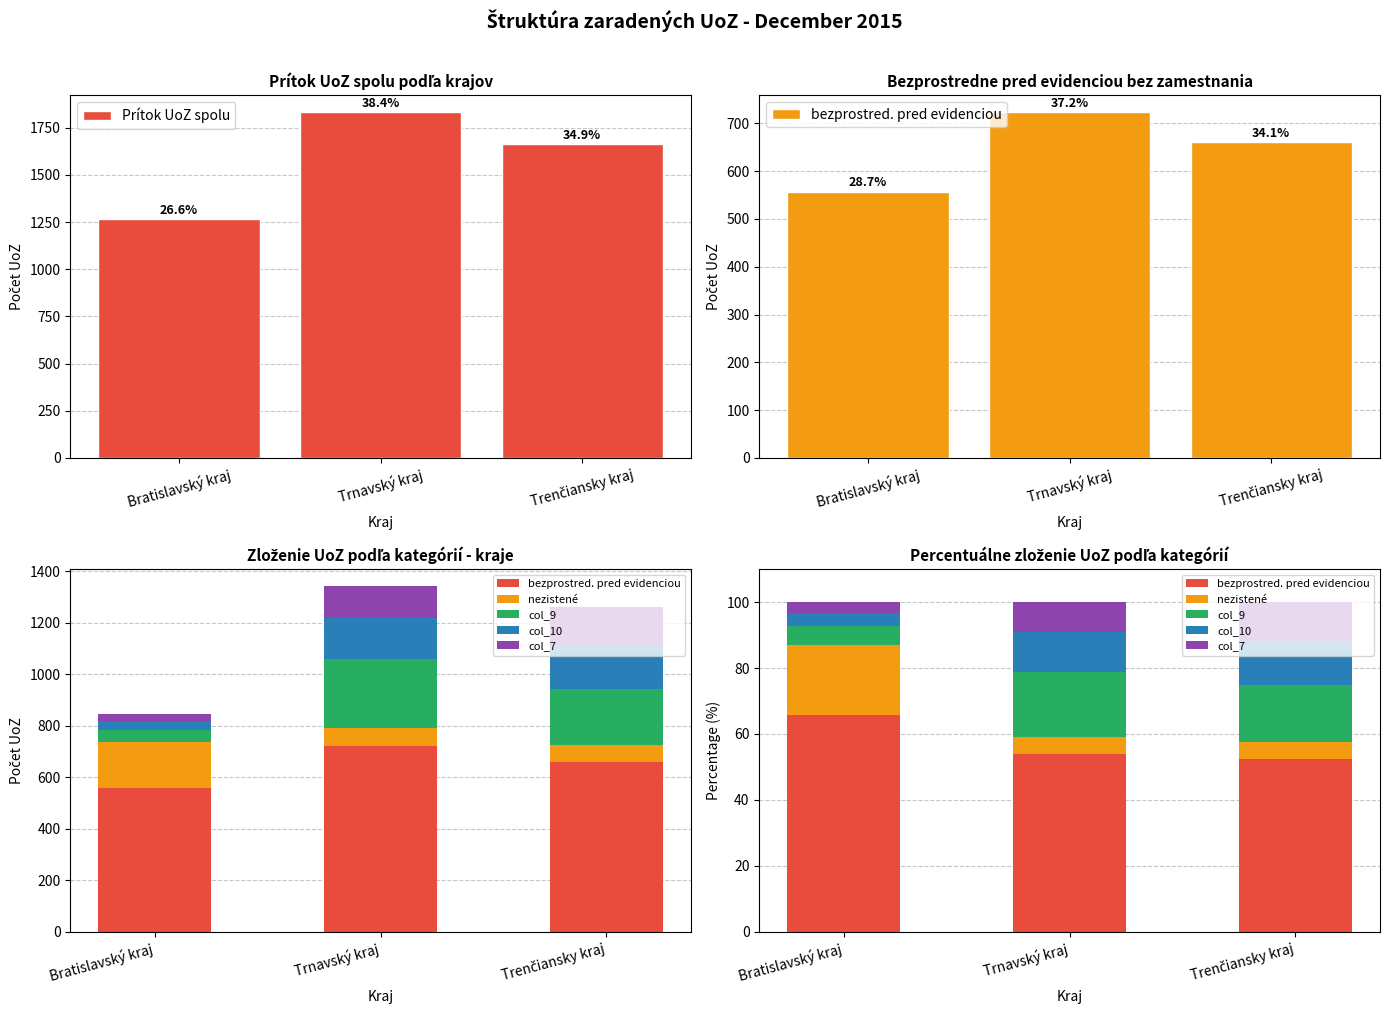

Rank the series at Bratislavský kraj from lowest to highest value.

col_7, col_10, col_9, nezistené, bezprostred. pred evidenciou, Prítok UoZ spolu